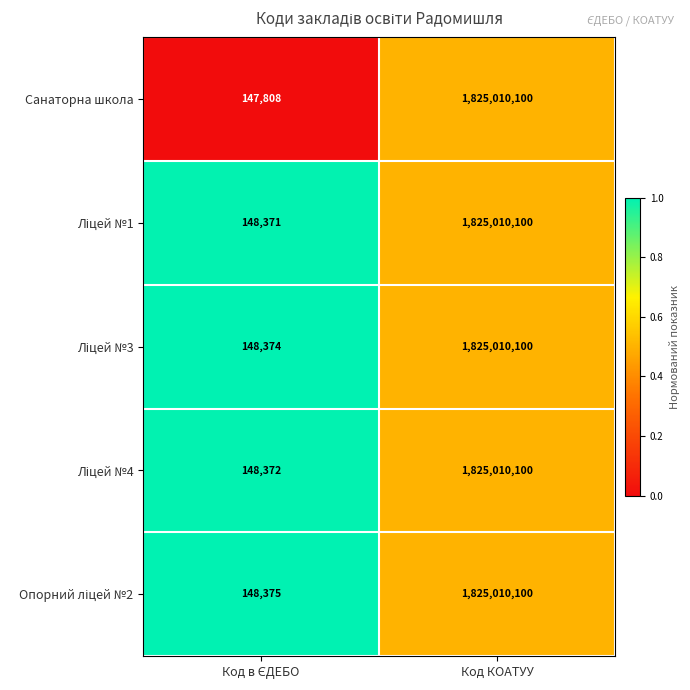

What is the total value across all series at Код КОАТУУ?

9125050500